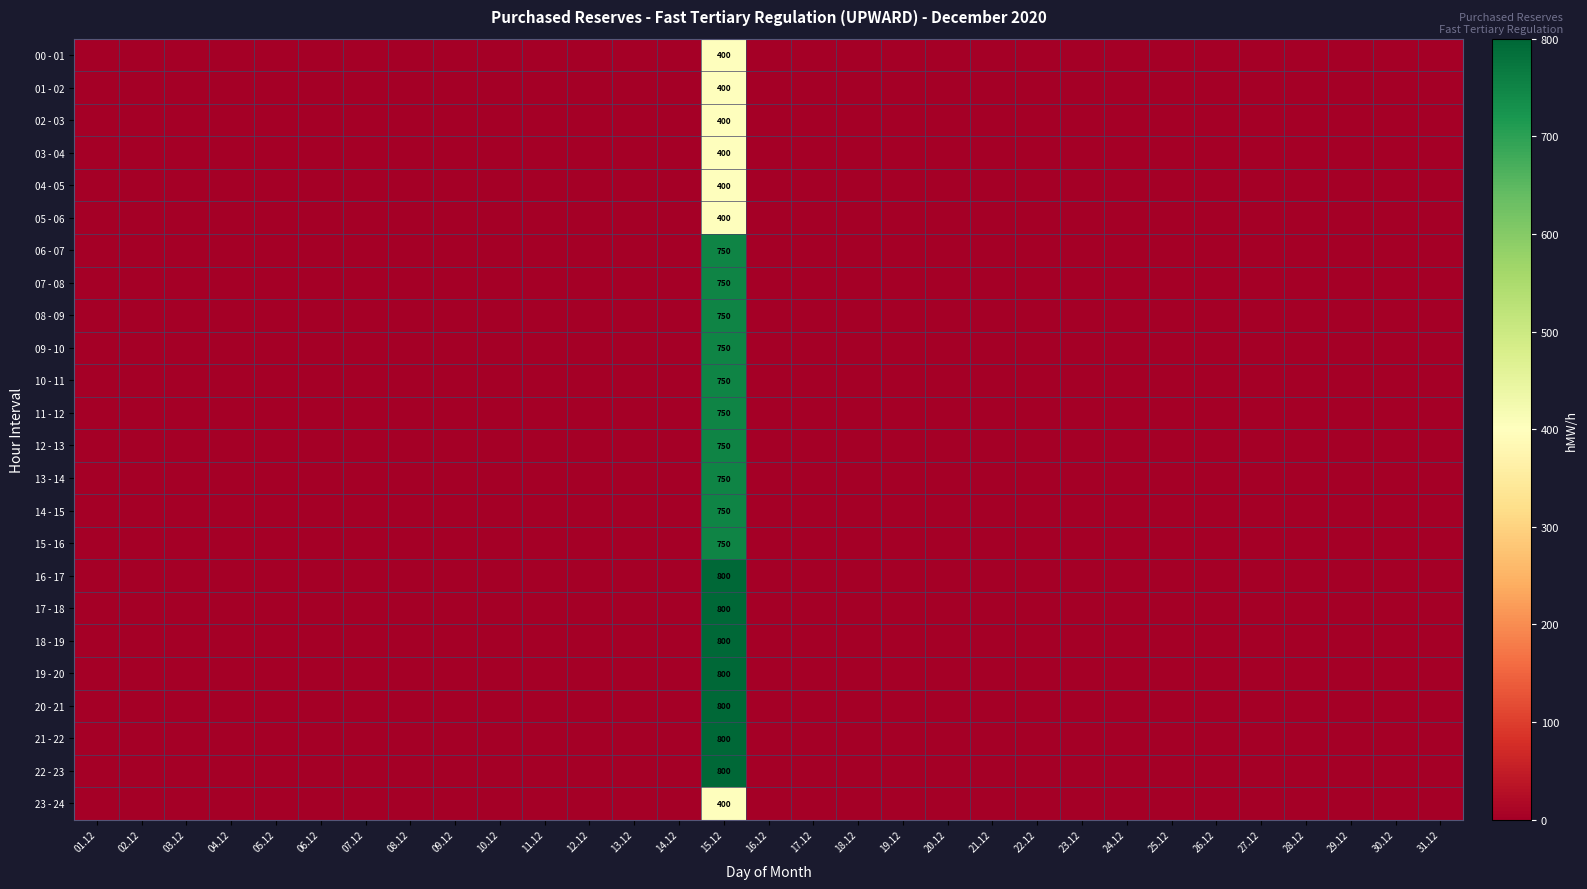

Is it true that 09 - 10 equals 0 at 16.12?

True